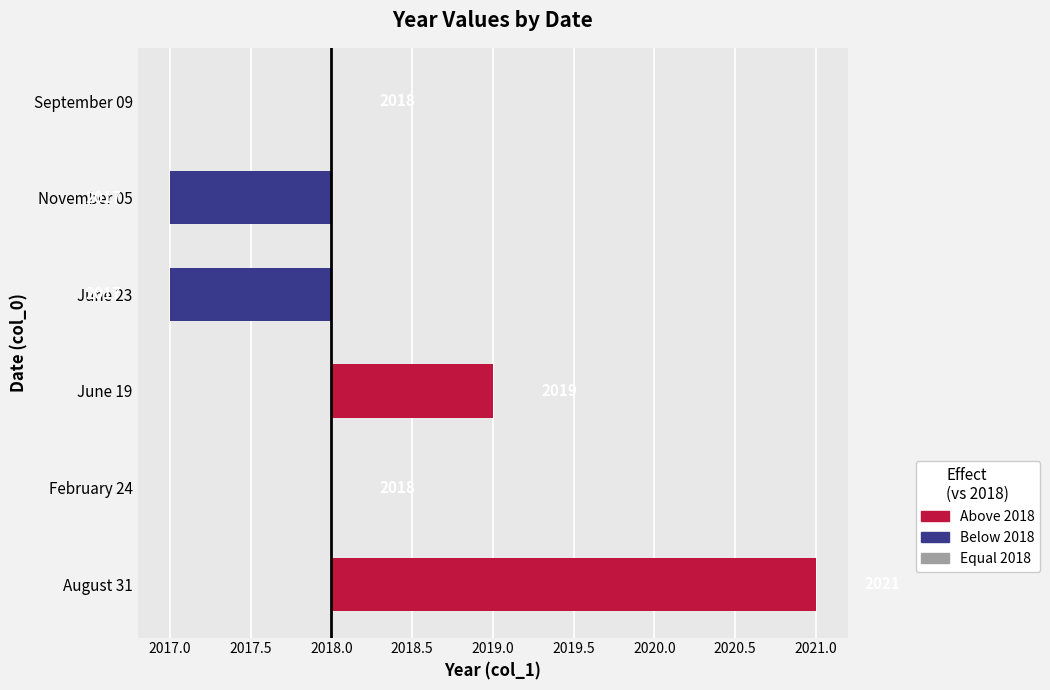

Reading left to right, what are all the values shown in this chart?

August 31=3	February 24=0	June 19=1	June 23=-1	November 05=-1	September 09=0